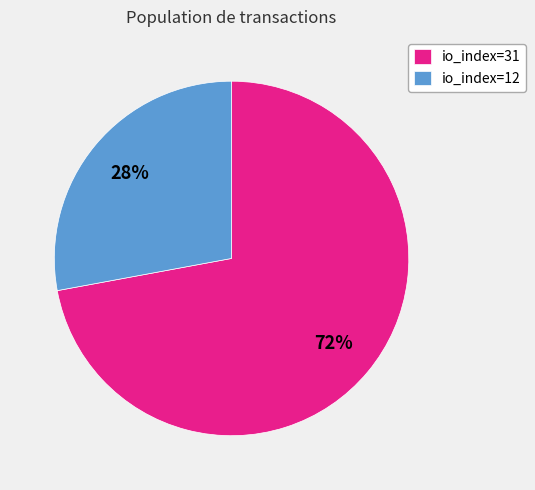

Which slice is the smallest?

io_index=12